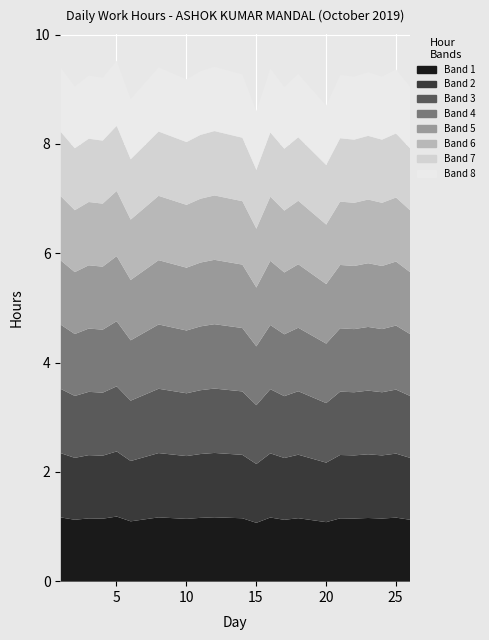

What is the change in value from 8 to 22?

-0.2